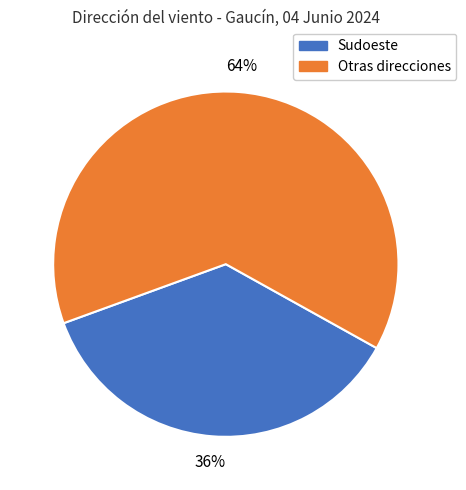

To the nearest percent, what is the average slice percentage?

50%